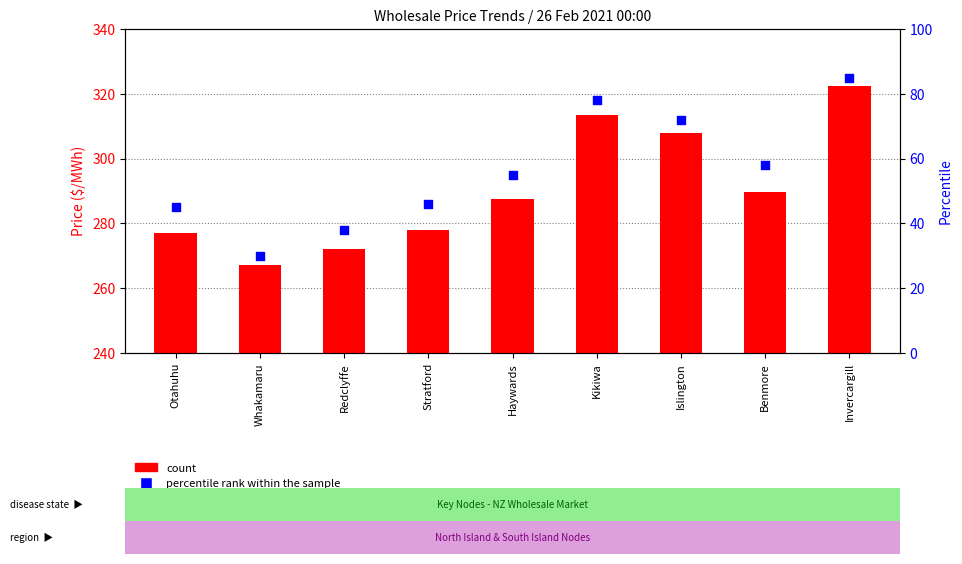

What is the total value across all series at Kikiwa?

391.4